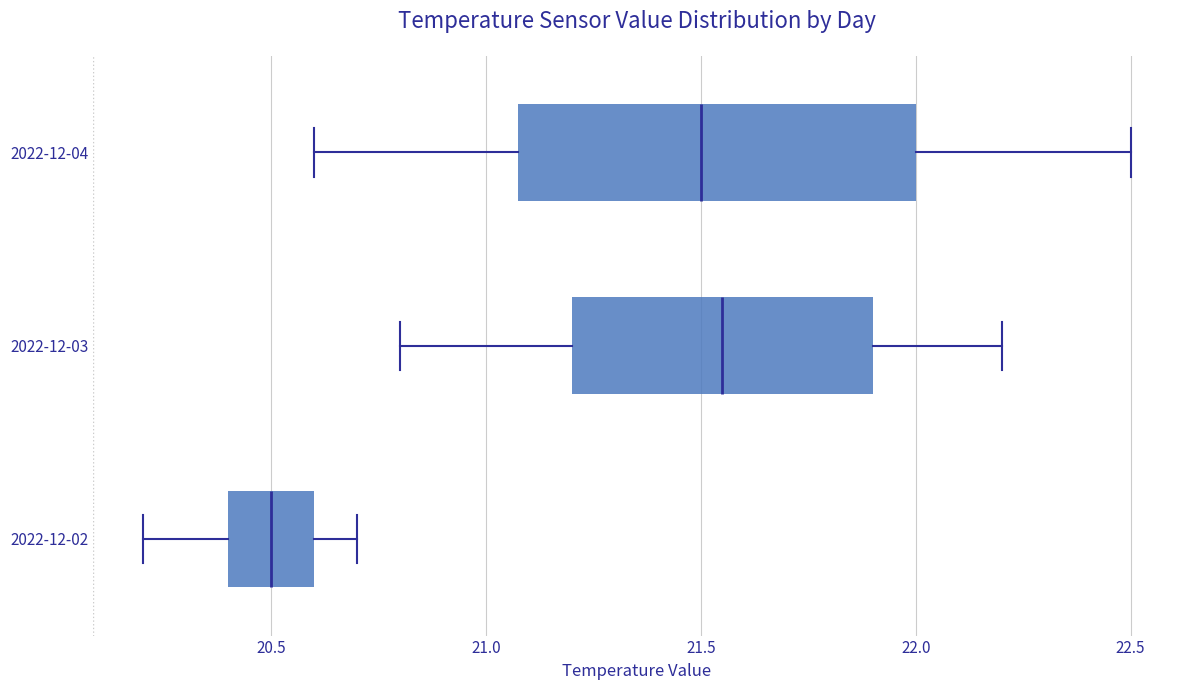

Reading bottom to top, read every box against the x-axis: the position of its median line, the range the box covers, and the ends of its whiskers. The values are not printed on the chart, so give them approximately, as read against the axis.

2022-12-02: median 20.50, box 20.40 to 20.60, whiskers 20.20 to 20.70
2022-12-03: median 21.55, box 21.20 to 21.90, whiskers 20.80 to 22.20
2022-12-04: median 21.50, box 21.10 to 22.00, whiskers 20.60 to 22.50